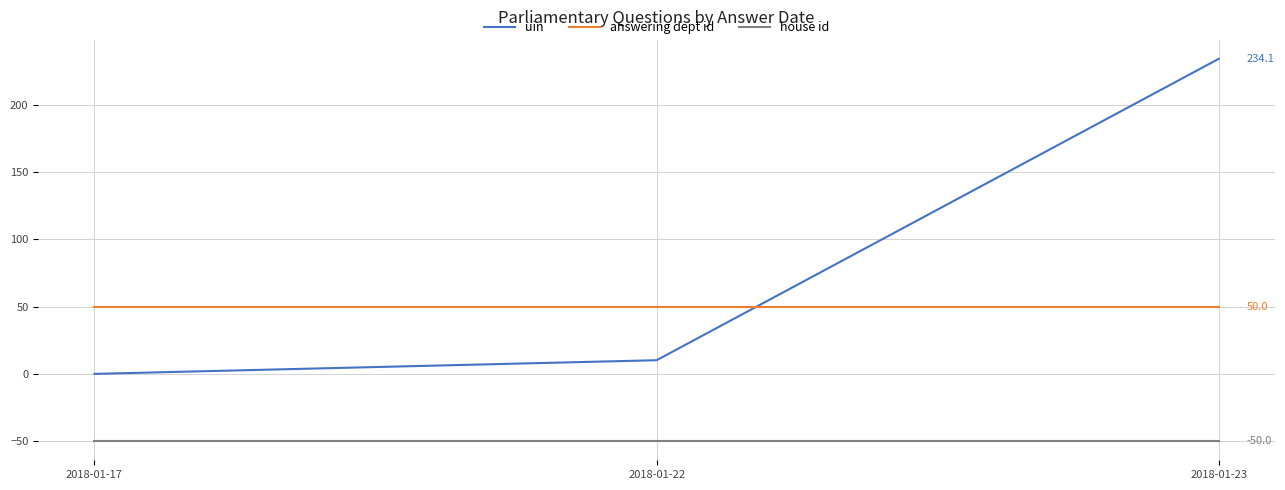

Reading left to right, extract all data points from this chart.

uin: 0.0	10.1	234.1
answering dept id: 50.0	50.0	50.0
house id: -50.0	-50.0	-50.0